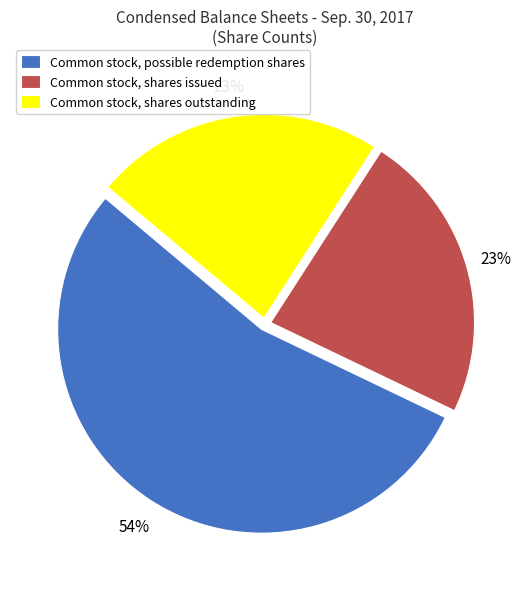

Approximately how many times larger is the value at Common stock, shares outstanding compared to Common stock, possible redemption shares?

0.4